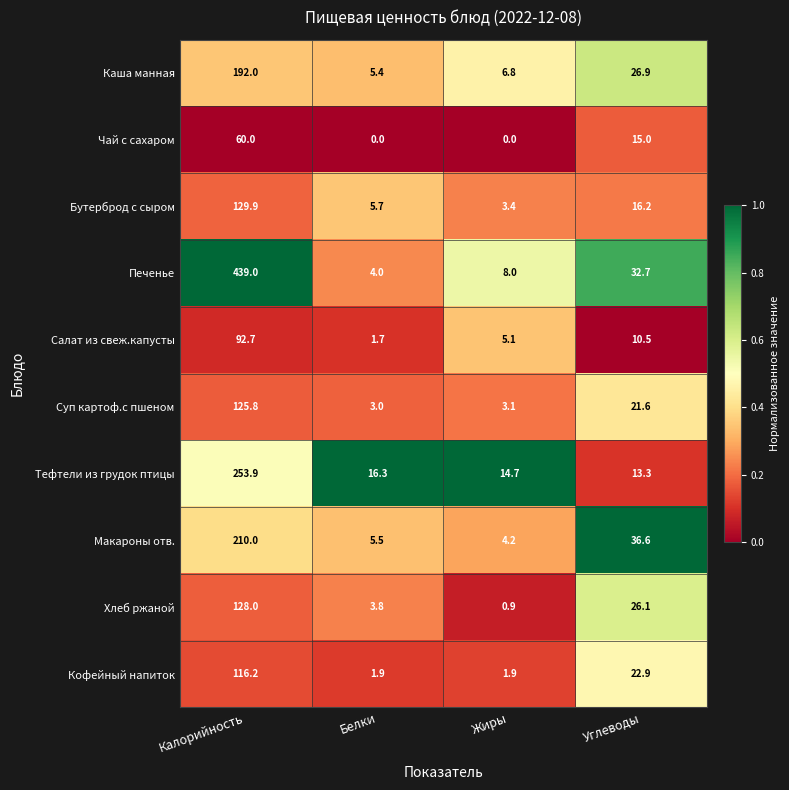

Count the number of categories in the chart.

4